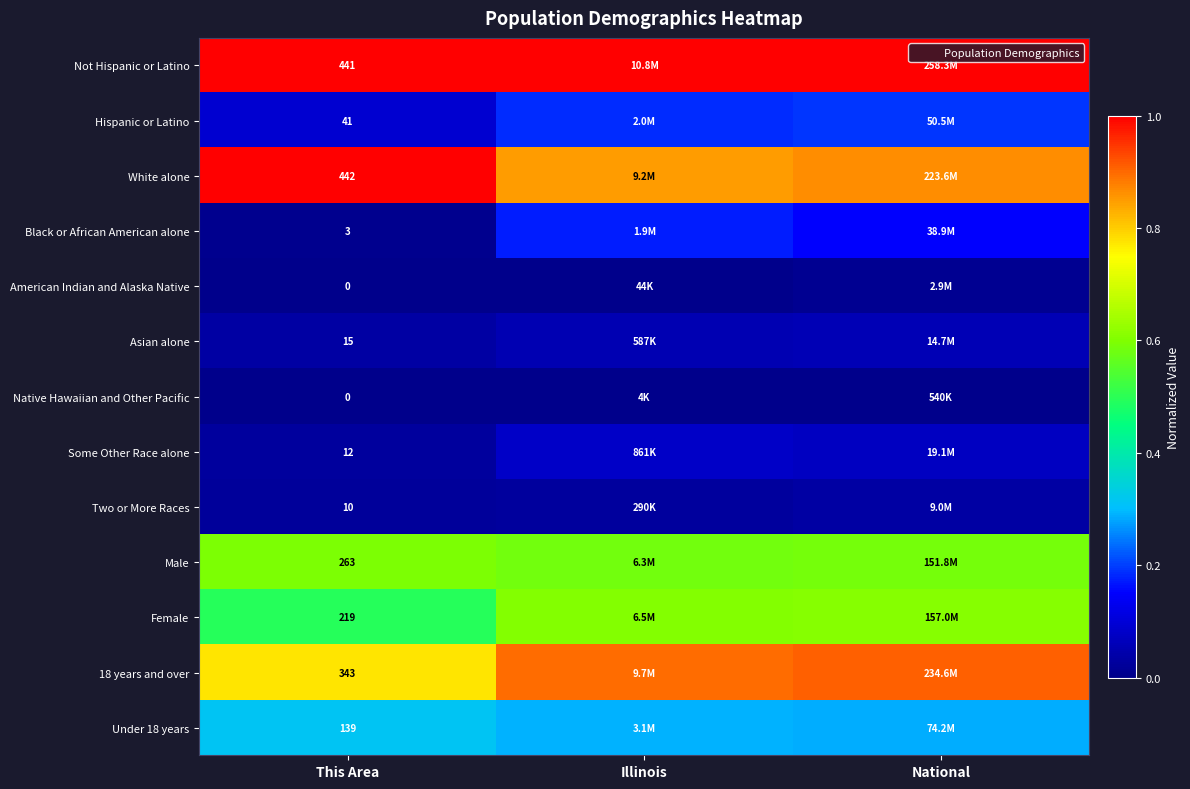

Is the value of 18 years and over at This Area greater than the value of Native Hawaiian and Other Pacific at This Area?

Yes